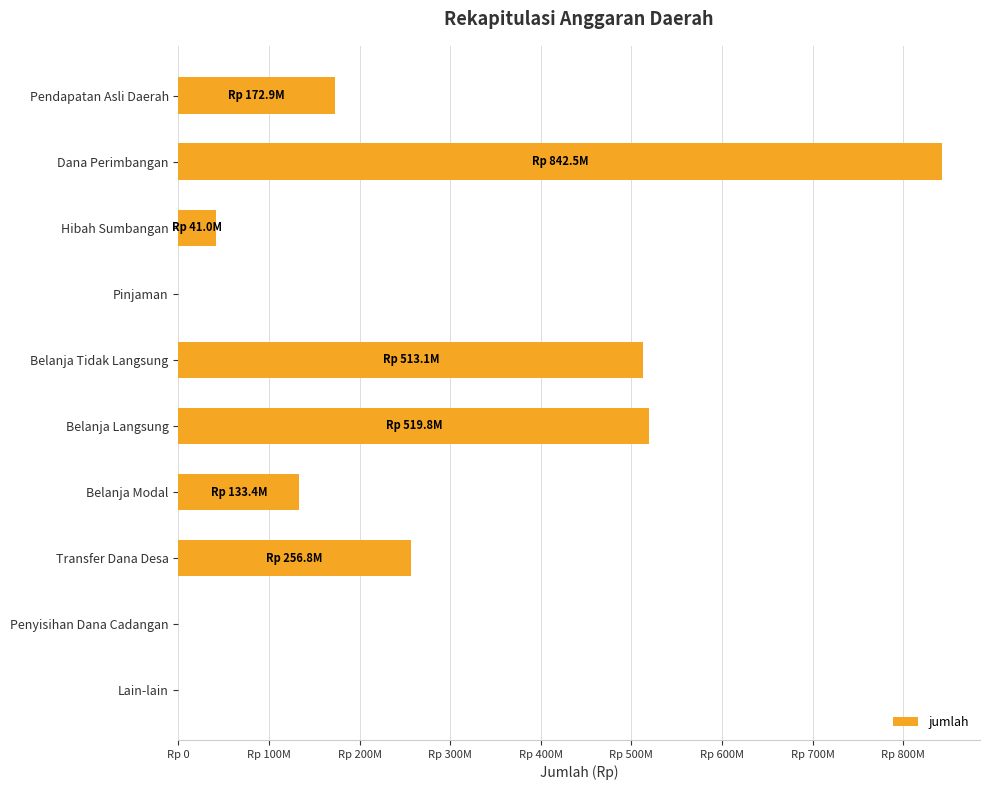

Are the bars horizontal?

Yes